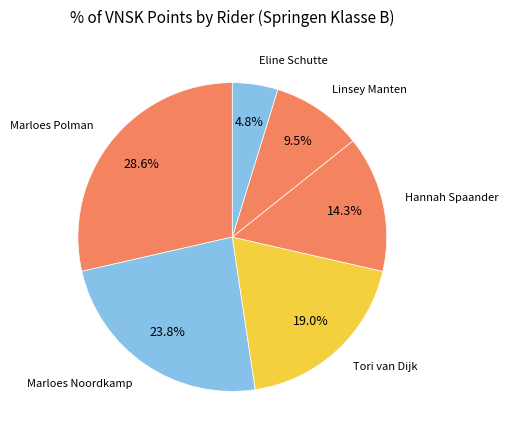

Is there any slice that represents more than half of the pie?

No